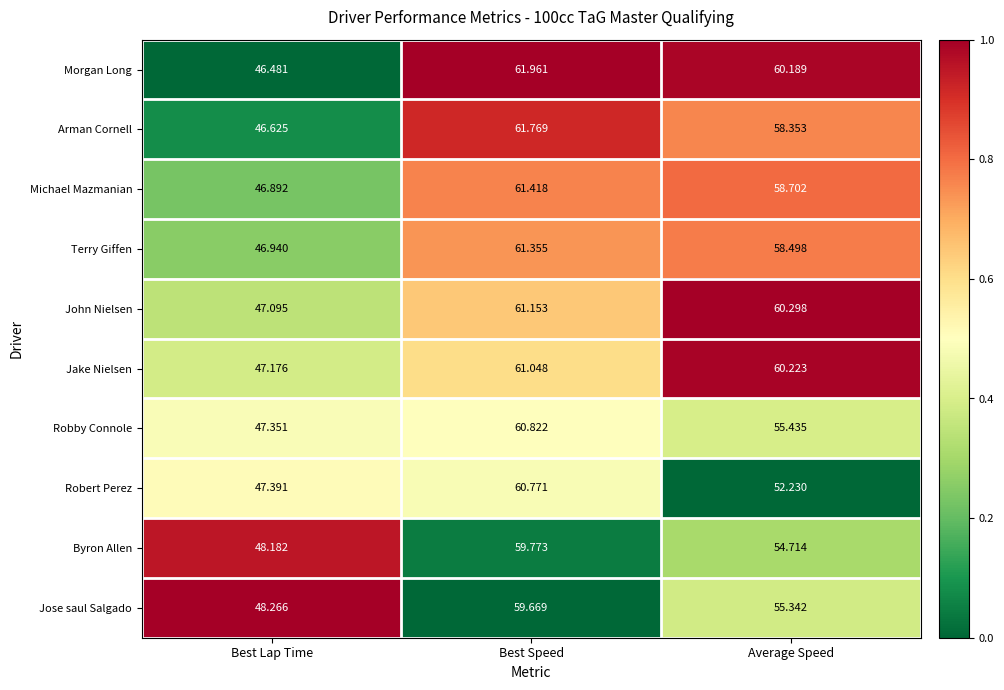

How many series are shown in this chart?

10